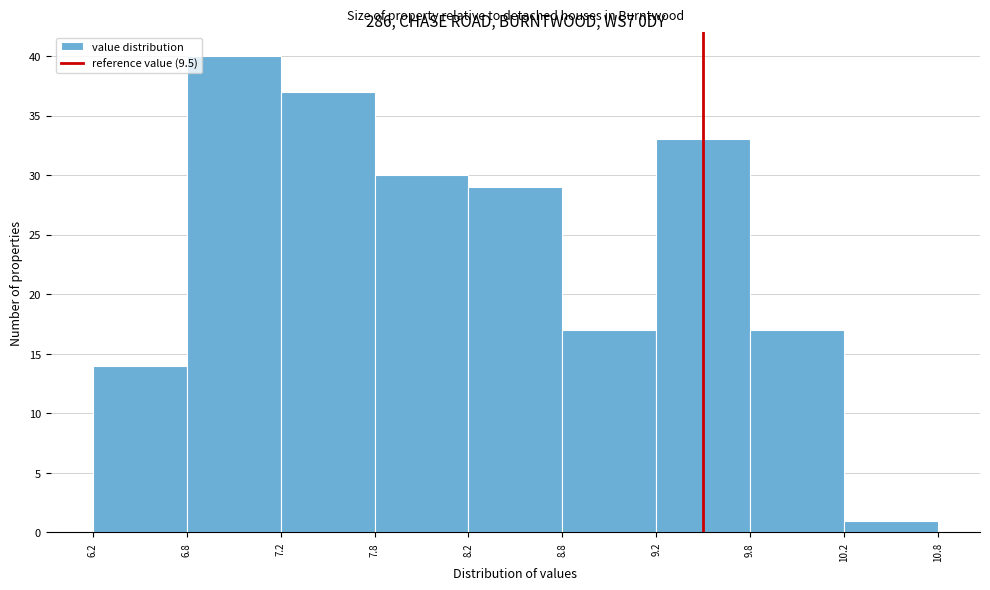

Reading right to left, what are all the values shown in this chart?

10.2=1	9.8=17	9.2=33	8.8=17	8.2=29	7.8=30	7.2=37	6.8=40	6.2=14